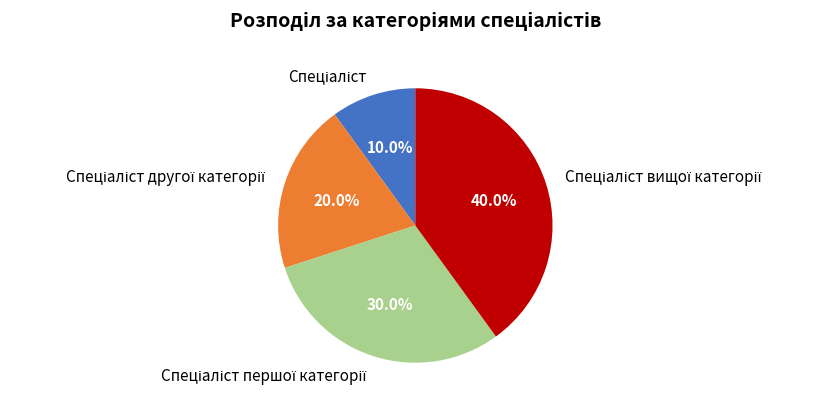

Is there a majority slice in this chart?

No